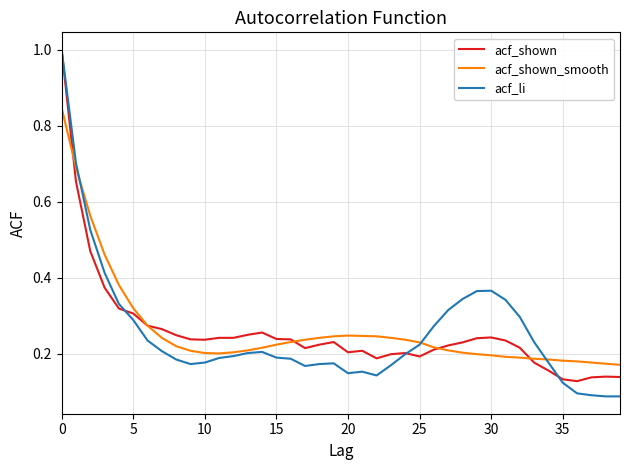

Reading left to right, transcribe all the data shown in this chart.

acf_shown: 1.0	0.7	0.5	0.4	0.3	0.3	0.3	0.3	0.2	0.2	0.2	0.2	0.2	0.2	0.3	0.2	0.2	0.2	0.2	0.2	0.2	0.2	0.2	0.2	0.2	0.2	0.2	0.2	0.2	0.2	0.2	0.2	0.2	0.2	0.2	0.1	0.1	0.1	0.1	0.1
acf_shown_smooth: 0.8	0.7	0.6	0.5	0.4	0.3	0.3	0.2	0.2	0.2	0.2	0.2	0.2	0.2	0.2	0.2	0.2	0.2	0.2	0.2	0.2	0.2	0.2	0.2	0.2	0.2	0.2	0.2	0.2	0.2	0.2	0.2	0.2	0.2	0.2	0.2	0.2	0.2	0.2	0.2
acf_li: 1.0	0.7	0.5	0.4	0.3	0.3	0.2	0.2	0.2	0.2	0.2	0.2	0.2	0.2	0.2	0.2	0.2	0.2	0.2	0.2	0.1	0.2	0.1	0.2	0.2	0.2	0.3	0.3	0.3	0.4	0.4	0.3	0.3	0.2	0.2	0.1	0.1	0.1	0.1	0.1